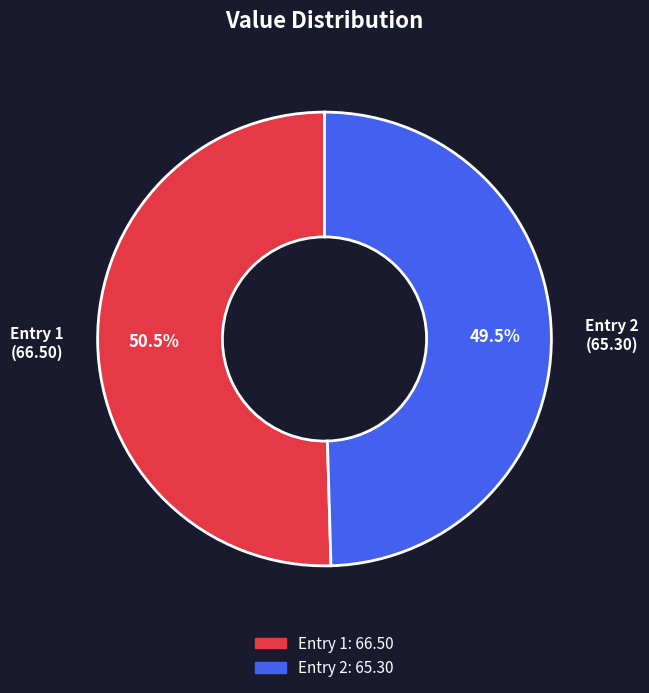

How many slices are in this pie chart?

2